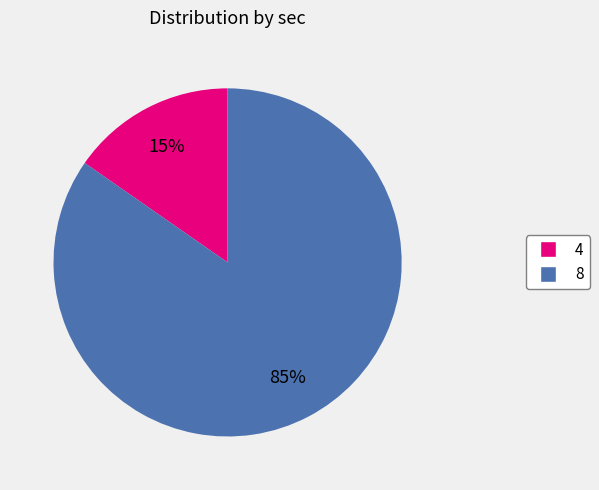

What is the majority slice?

8